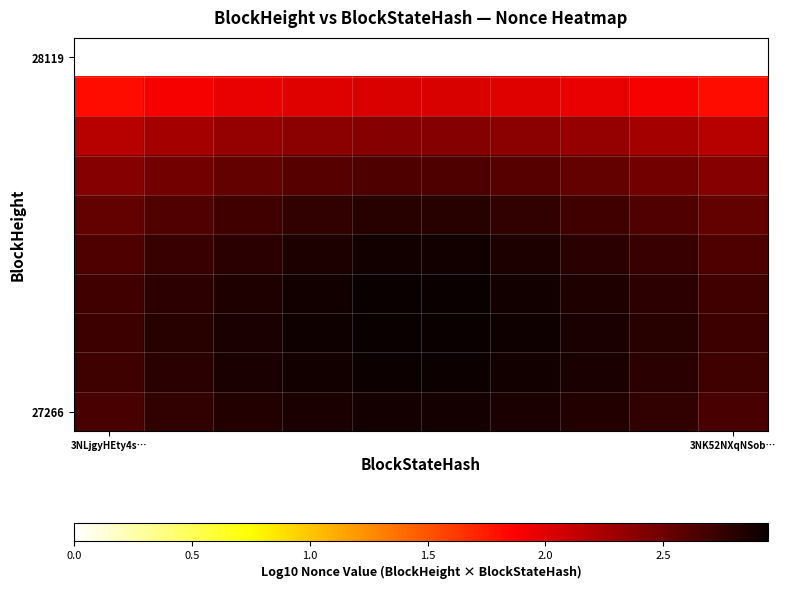

At which category does the chart reach its peak across all series?

4